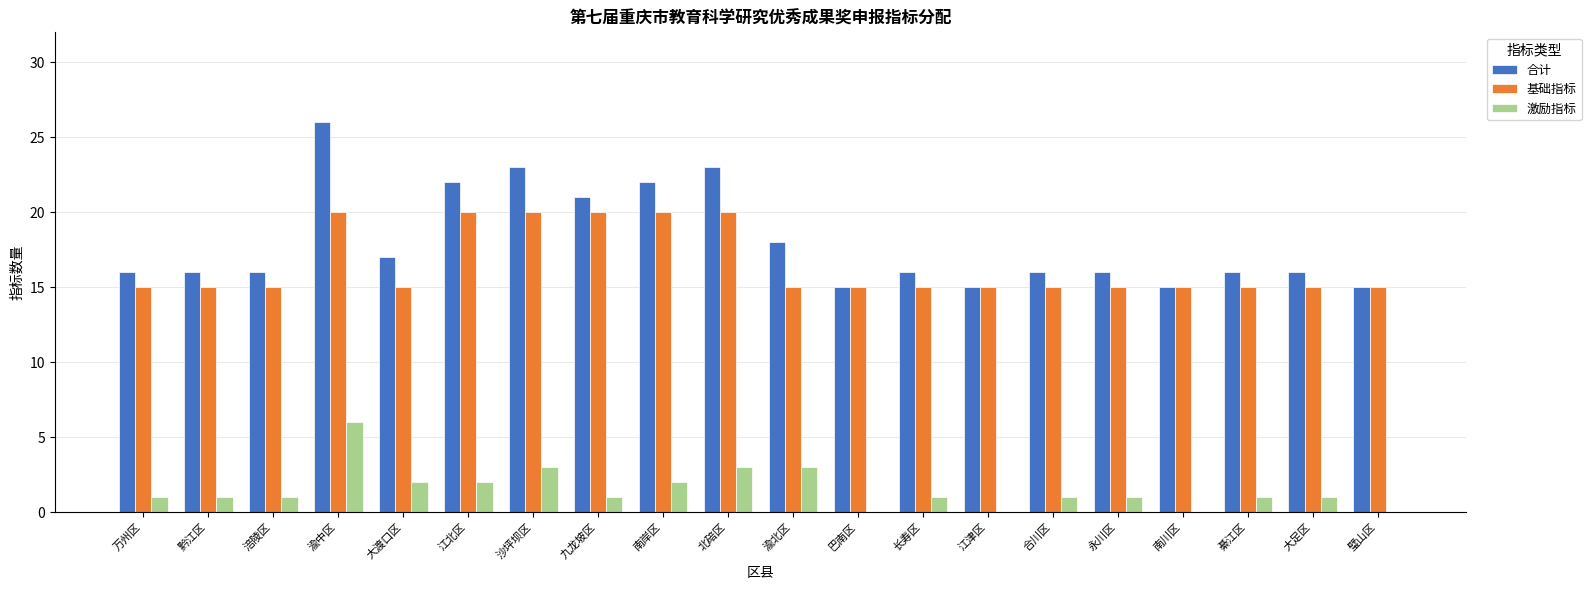

How many groups of bars are there?

20